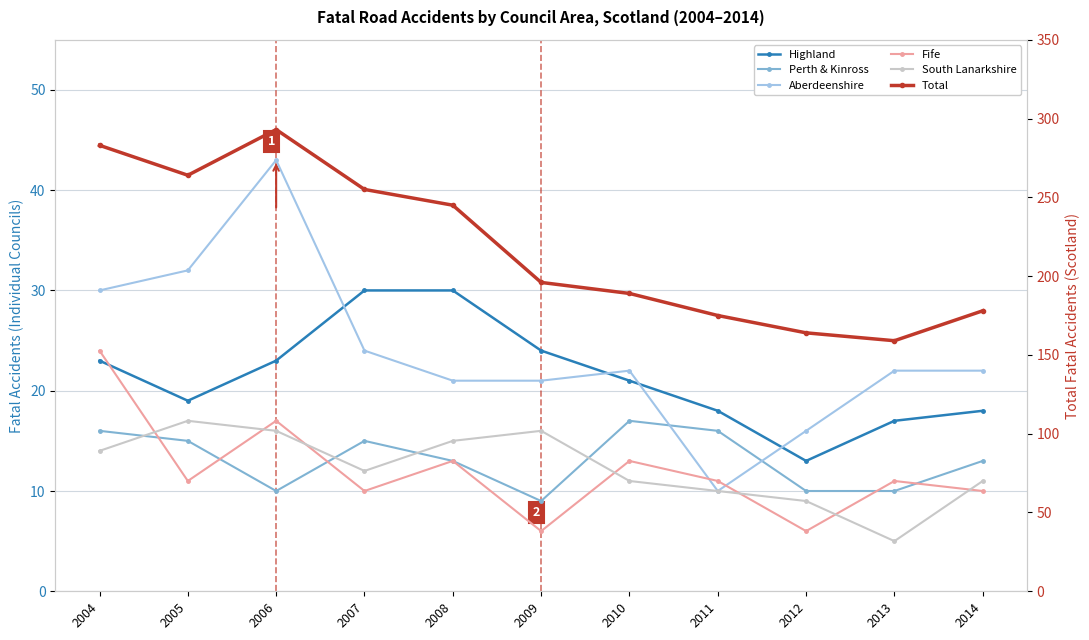

Does the chart display data point markers on the line(s)?

Yes